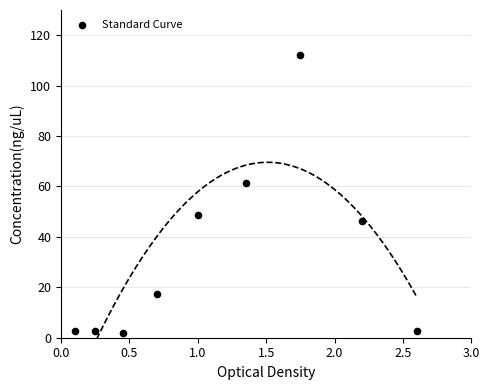

What Y value in the scatter plot is closest to 57?

61.3